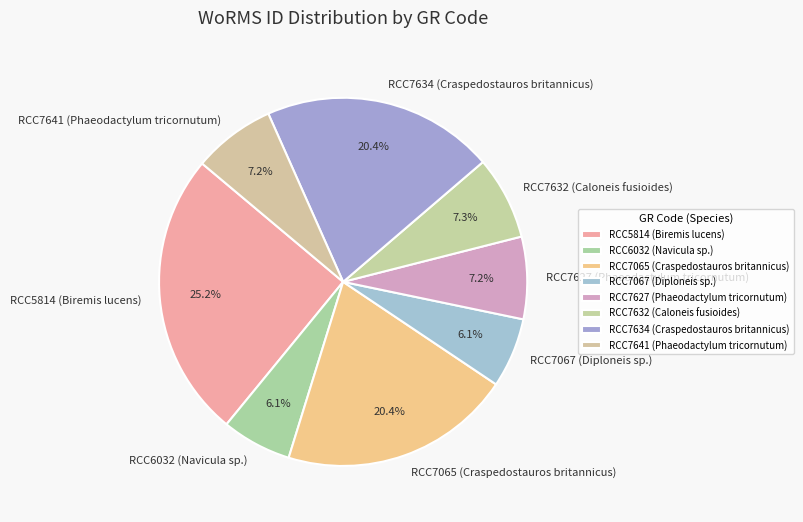

To the nearest percent, what percentage of the pie is RCC7634 (Craspedostauros britannicus)?

20%